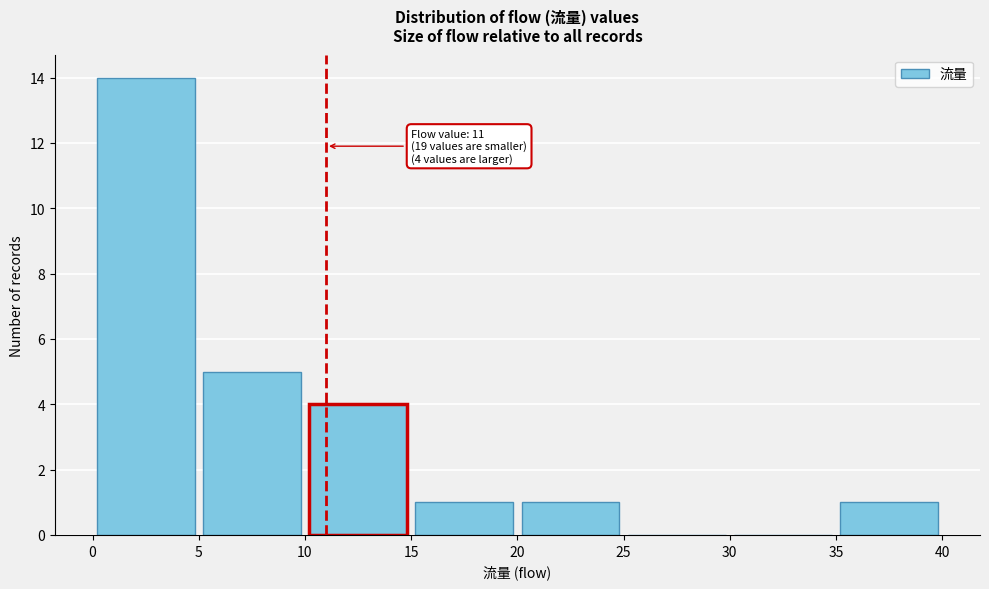

Over which range of the x-axis is the bar tallest?

0 to 5